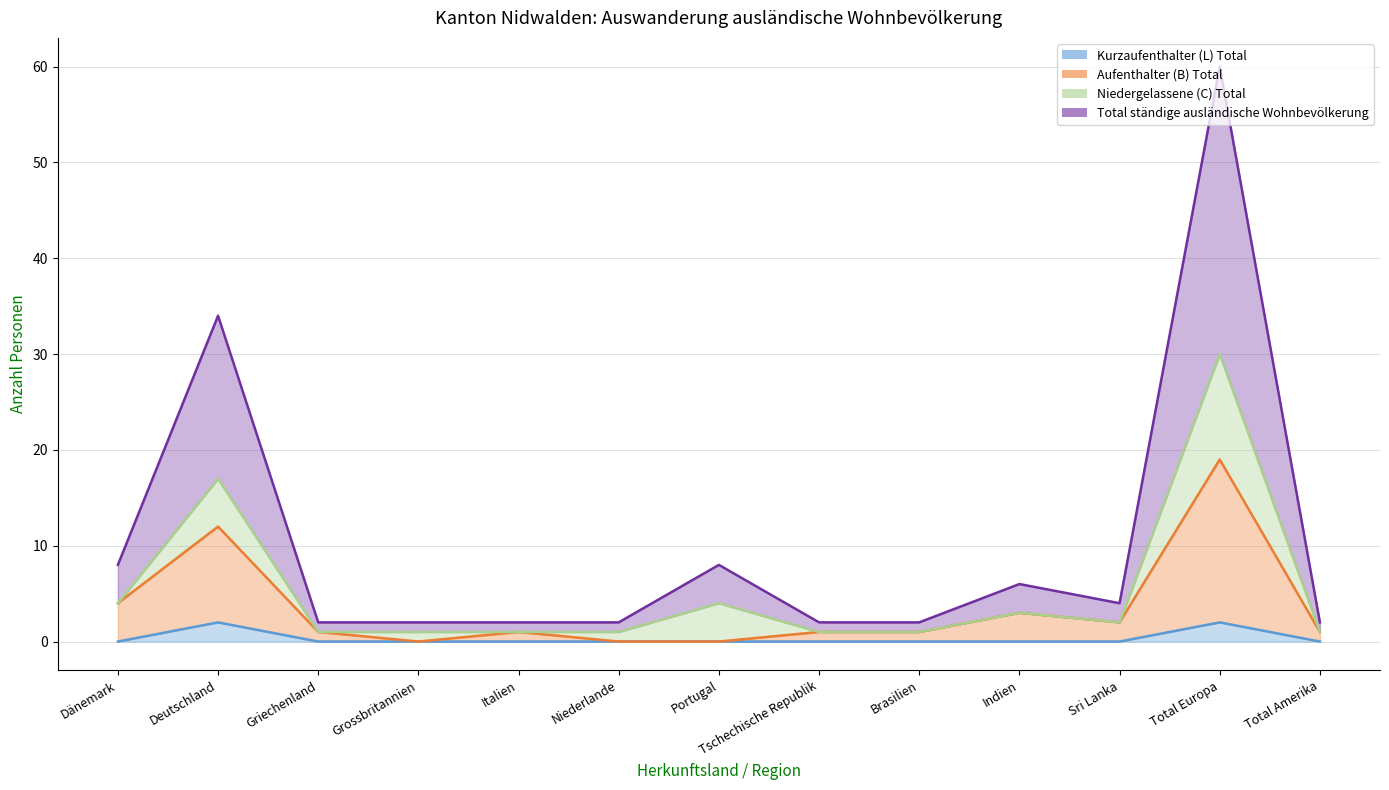

True or false: Aufenthalter (B) Total and Kurzaufenthalter (L) Total intersect in this chart.

False